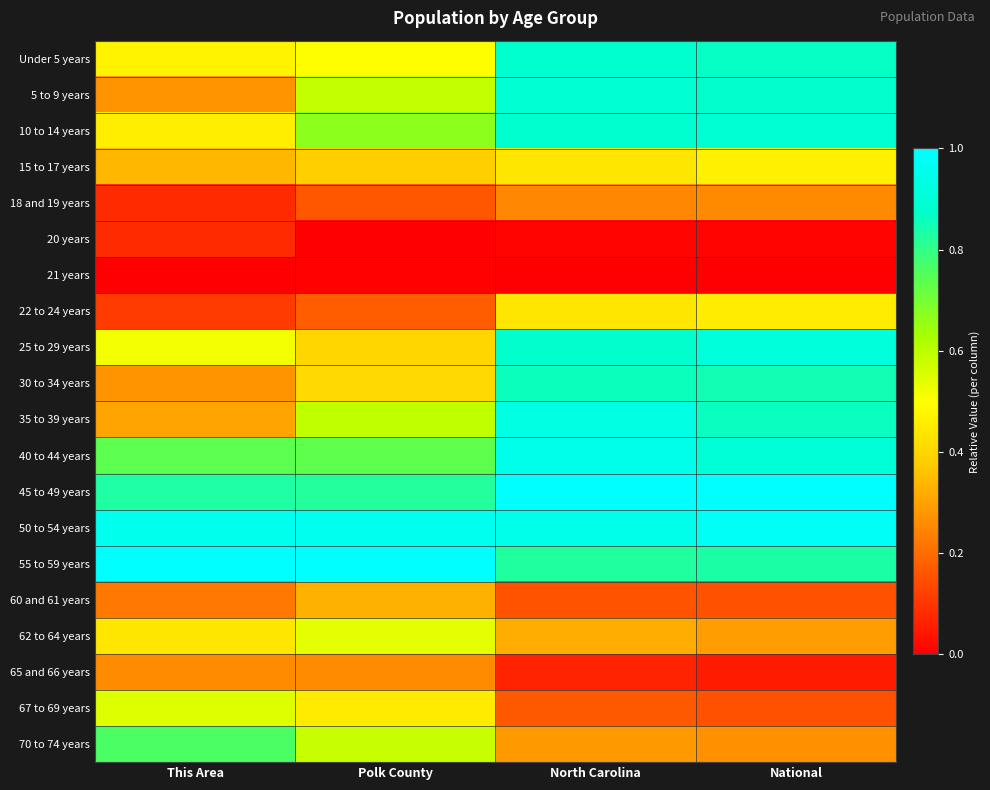

Reading left to right, extract all data points from this chart.

Under 5 years: This Area=0.5	Polk County=0.5	North Carolina=0.9	National=0.9
5 to 9 years: This Area=0.3	Polk County=0.6	North Carolina=0.9	National=0.9
10 to 14 years: This Area=0.5	Polk County=0.7	North Carolina=0.9	National=0.9
15 to 17 years: This Area=0.3	Polk County=0.4	North Carolina=0.4	National=0.5
18 and 19 years: This Area=0.1	Polk County=0.2	North Carolina=0.3	National=0.3
20 years: This Area=0.1	Polk County=0.0	North Carolina=0.0	National=0.0
21 years: This Area=0.0	Polk County=0.0	North Carolina=0.0	National=0.0
22 to 24 years: This Area=0.1	Polk County=0.2	North Carolina=0.4	National=0.5
25 to 29 years: This Area=0.5	Polk County=0.4	North Carolina=0.9	National=0.9
30 to 34 years: This Area=0.3	Polk County=0.4	North Carolina=0.9	National=0.9
35 to 39 years: This Area=0.3	Polk County=0.6	North Carolina=0.9	National=0.9
40 to 44 years: This Area=0.7	Polk County=0.7	North Carolina=0.9	National=0.9
45 to 49 years: This Area=0.8	Polk County=0.8	North Carolina=1.0	National=1.0
50 to 54 years: This Area=1.0	Polk County=1.0	North Carolina=0.9	National=1.0
55 to 59 years: This Area=1.0	Polk County=1.0	North Carolina=0.8	National=0.8
60 and 61 years: This Area=0.2	Polk County=0.3	North Carolina=0.2	National=0.2
62 to 64 years: This Area=0.4	Polk County=0.5	North Carolina=0.3	National=0.3
65 and 66 years: This Area=0.3	Polk County=0.3	North Carolina=0.1	National=0.1
67 to 69 years: This Area=0.6	Polk County=0.5	North Carolina=0.2	National=0.2
70 to 74 years: This Area=0.8	Polk County=0.6	North Carolina=0.3	National=0.3